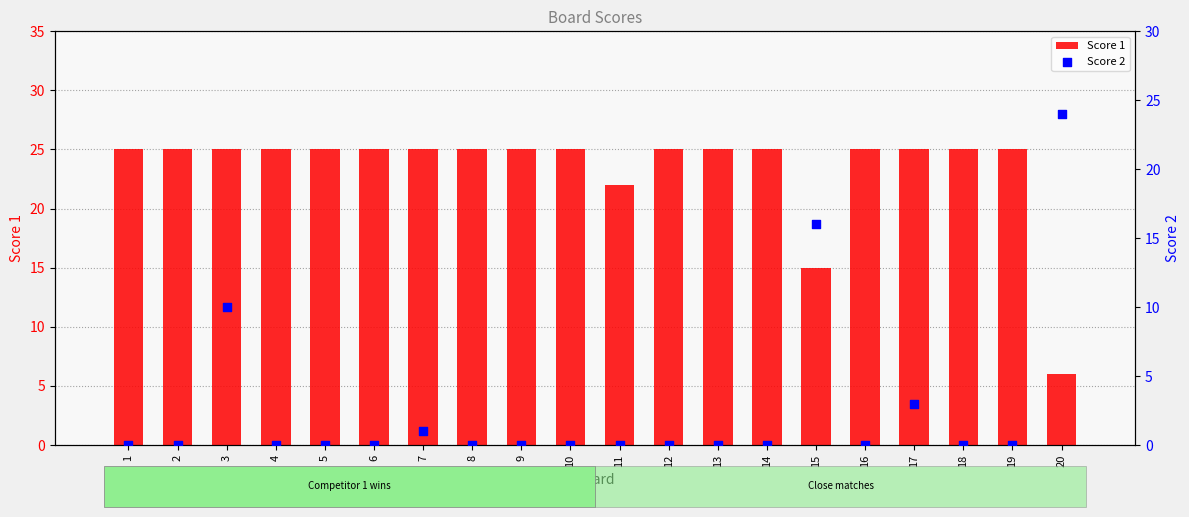

What is the total value across all series at 18?

25